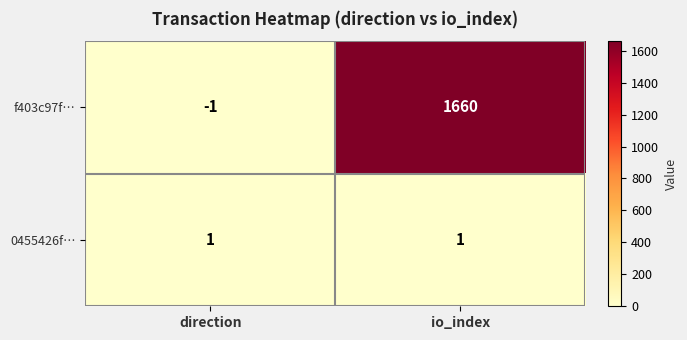

Count the number of categories in the chart.

2